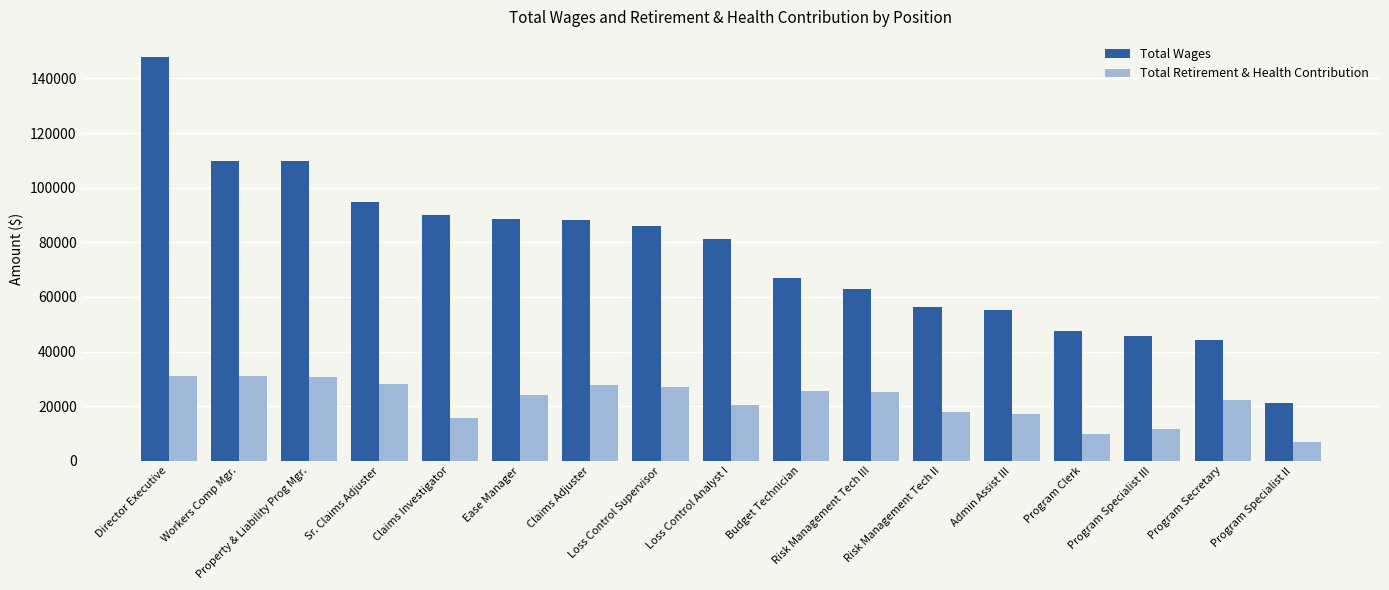

Is it true that Total Retirement & Health Contribution equals 27613 at Claims Adjuster?

True